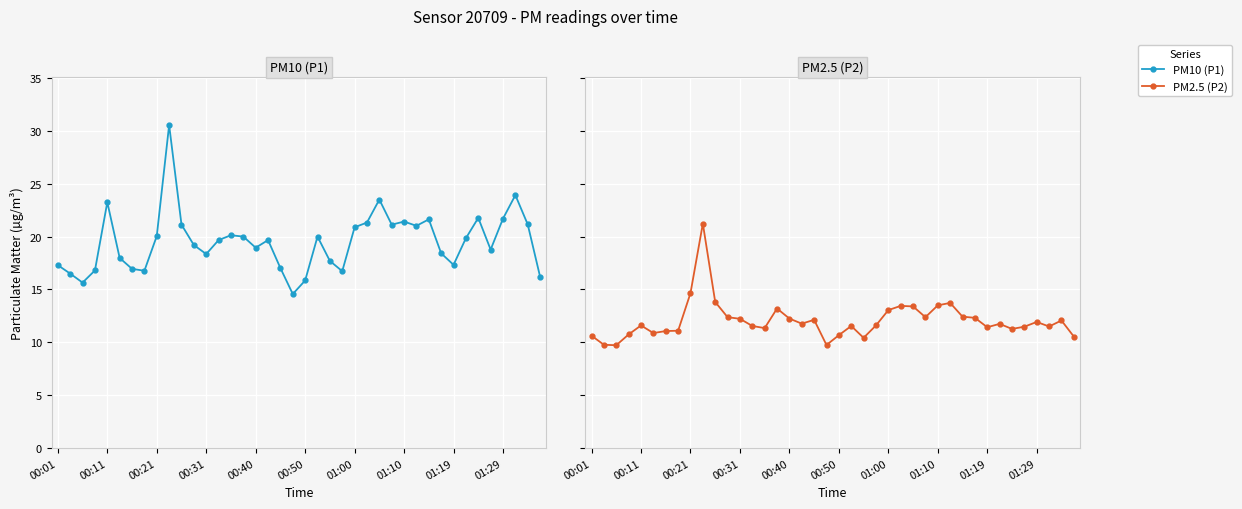

True or false: P1 and P2 intersect in this chart.

False